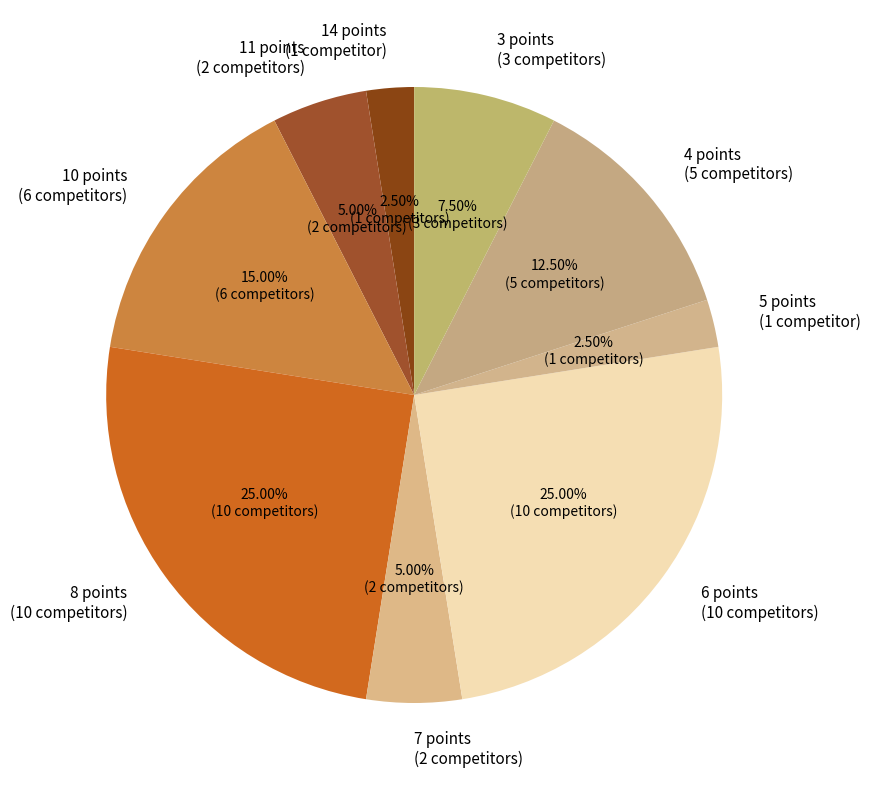

Combined, do 8 points (10 competitors) and 5 points (1 competitor) account for over 50%?

No